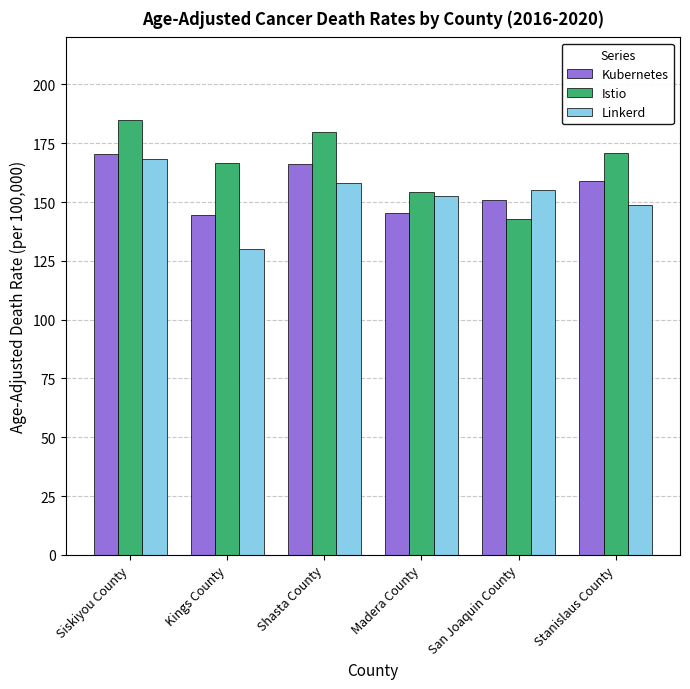

Is it true that Linkerd equals 130.0 at Kings County?

True